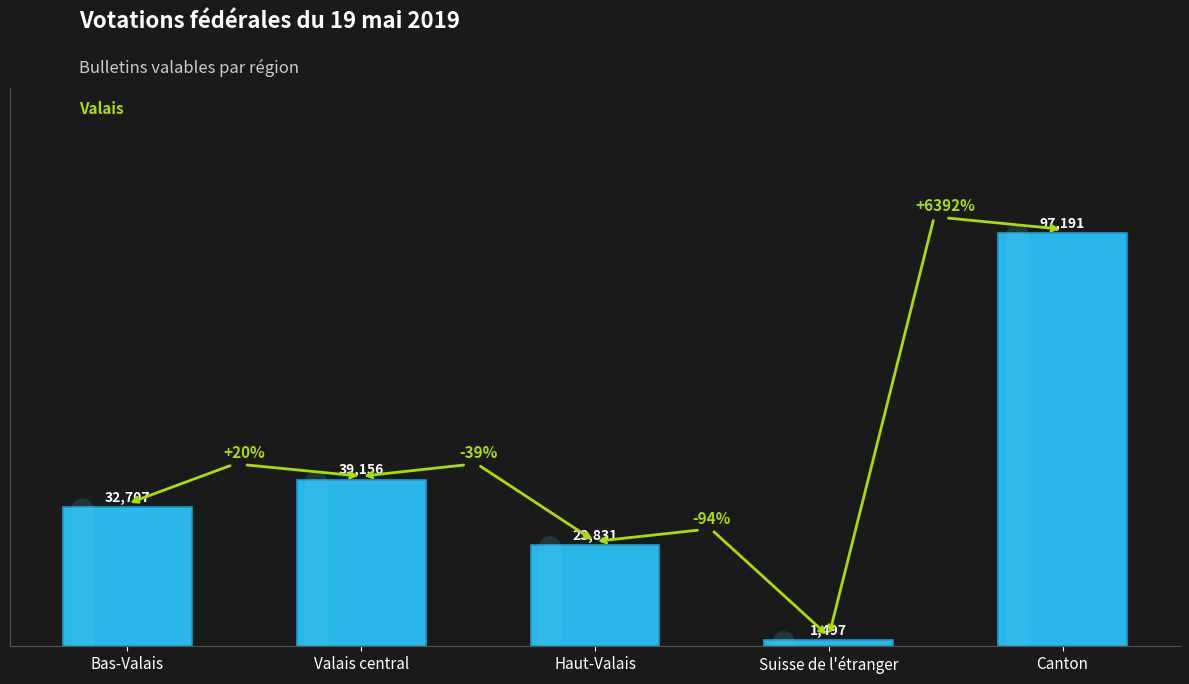

Is it true that the value at Bas-Valais is 54666?

False